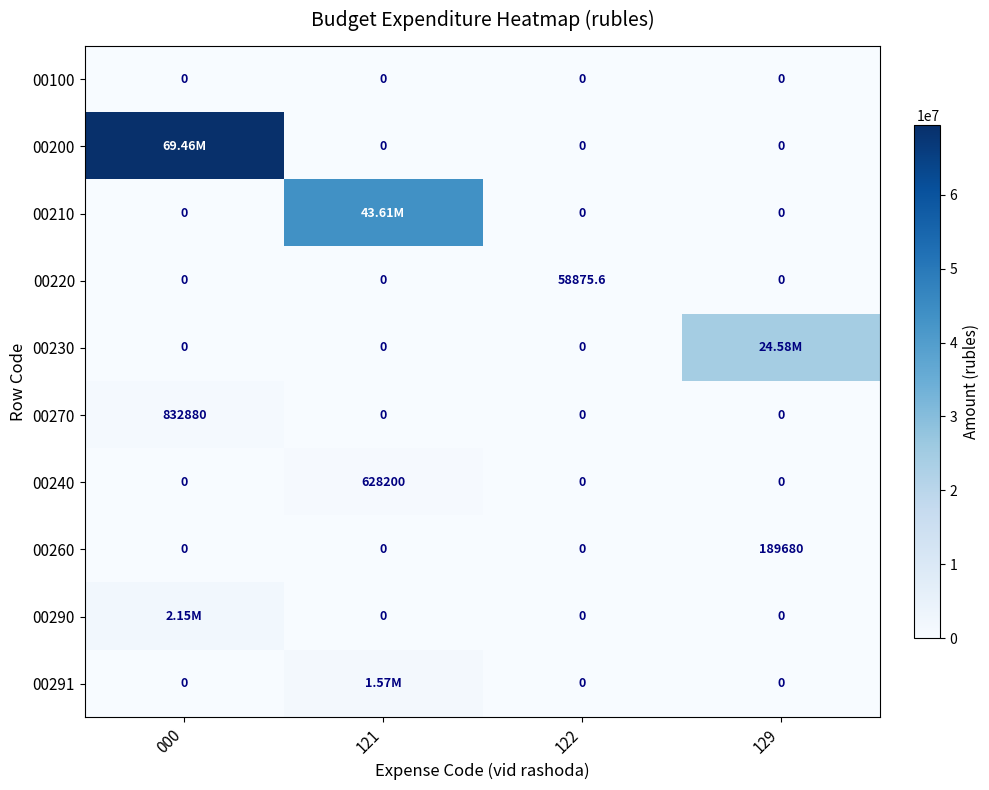

What is the sum of the 00230 values at 129 and 122?

24581240.4